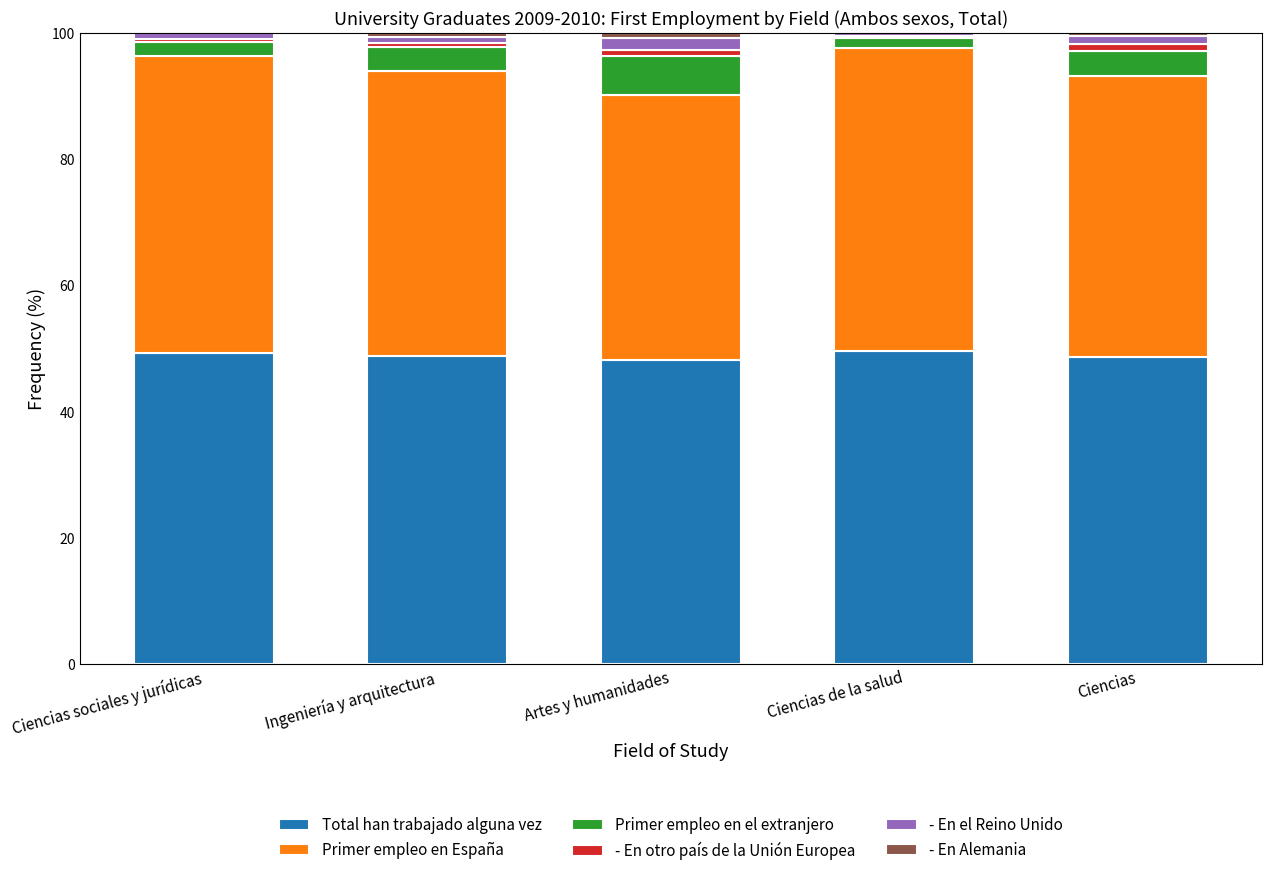

True or false: Total han trabajado alguna vez has a value of 11.6 at Ingeniería y arquitectura.

False